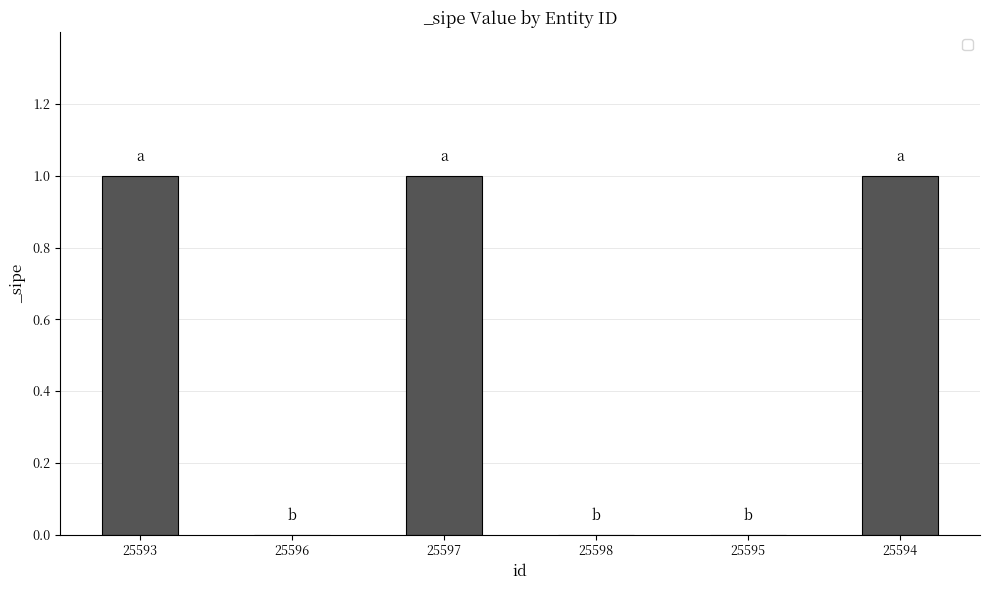

The value at 25593 is 2. True or false?

False